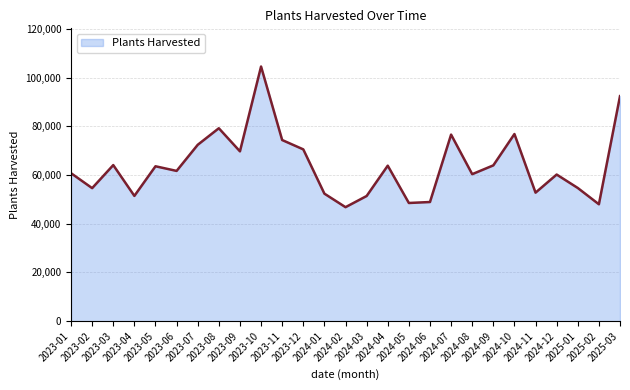

What is the approximate value at 2023-07, to the nearest 100?

72400